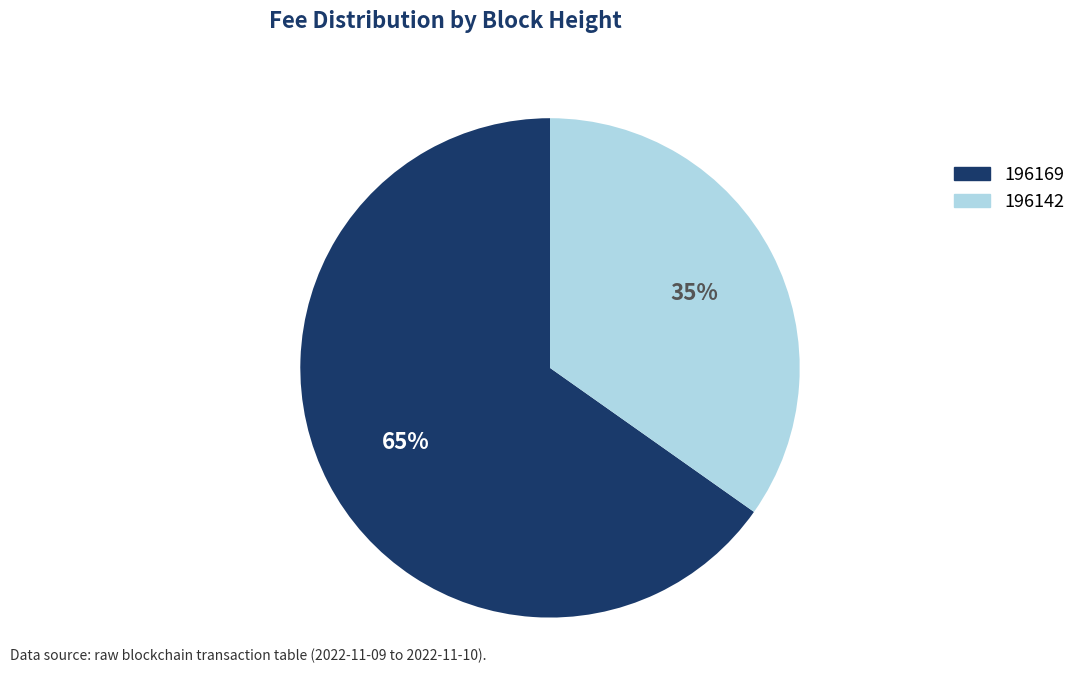

Approximately how many times larger is the value at 196142 compared to 196169?

0.5